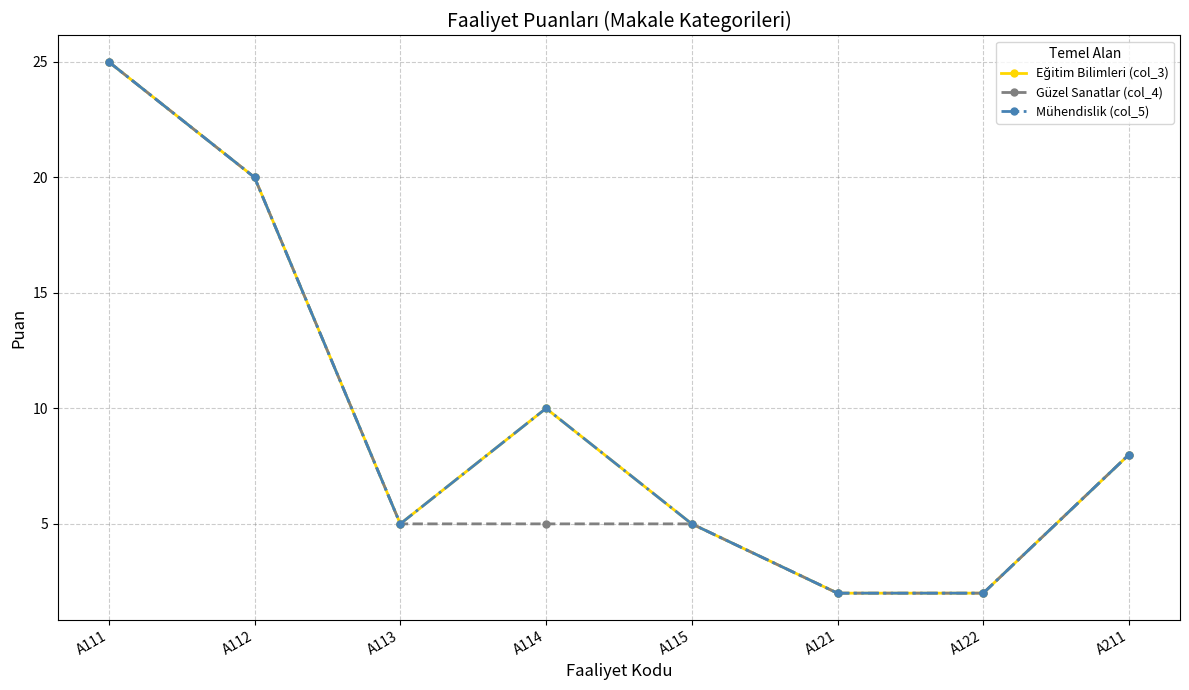

What is the approximate value of Eğitim Bilimleri (col_3) at A211, to the nearest 10?

10